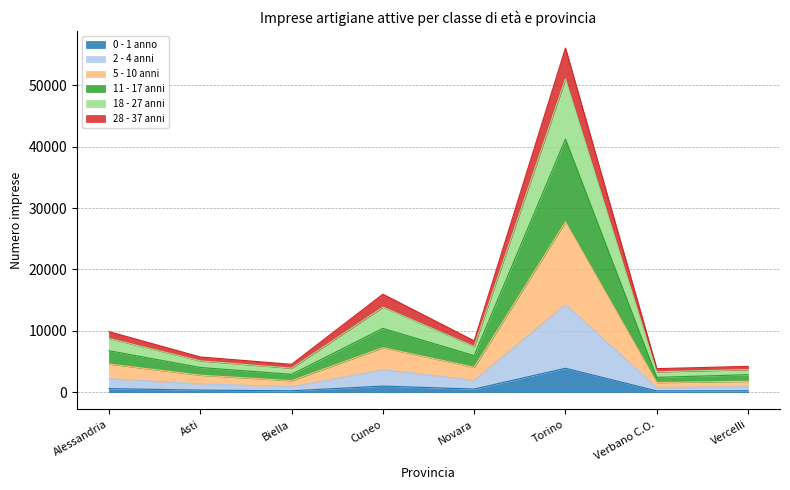

What is the label of the 7th point from the left?

Verbano C.O.